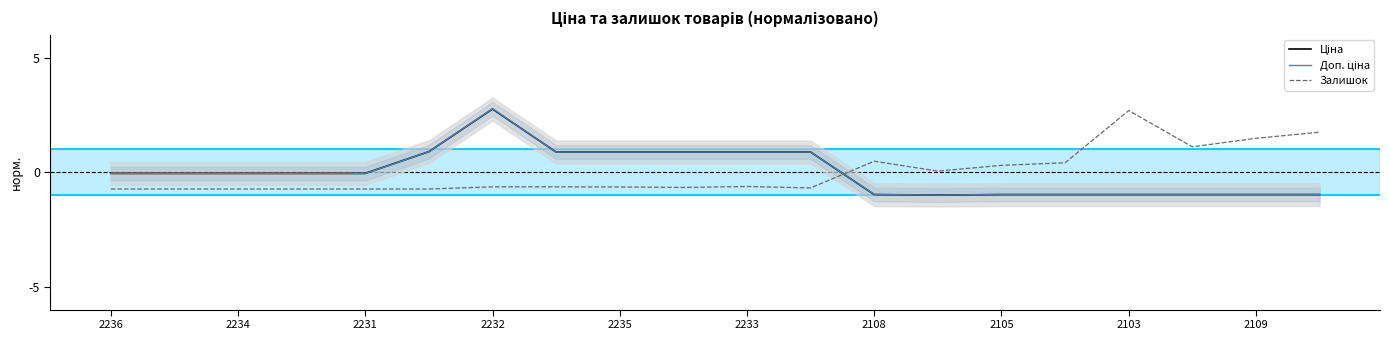

What is the maximum value shown in the chart?

2.8